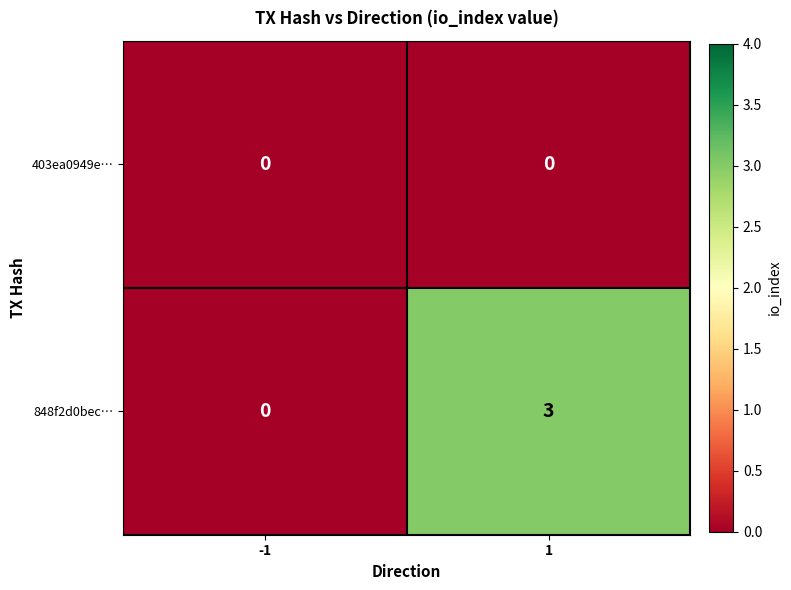

At which category is the sum across all series the highest?

1